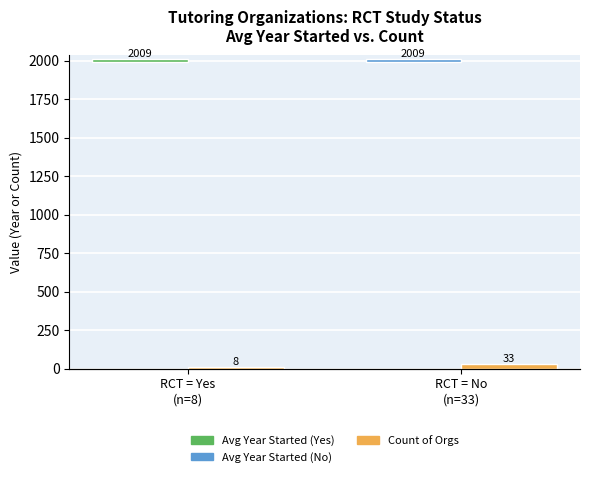

The Avg Year Started series shows 19.1 at RCT = Yes
(n=8). True or false?

True